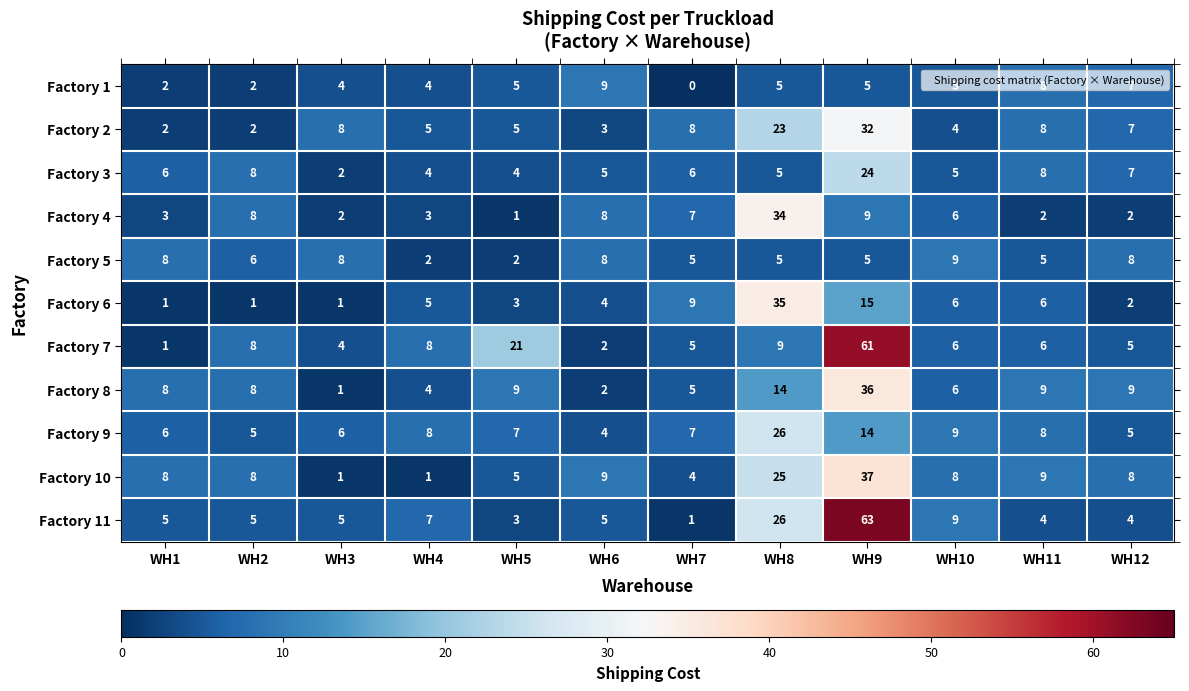

At which label does Factory 1 reach its minimum?

WH7